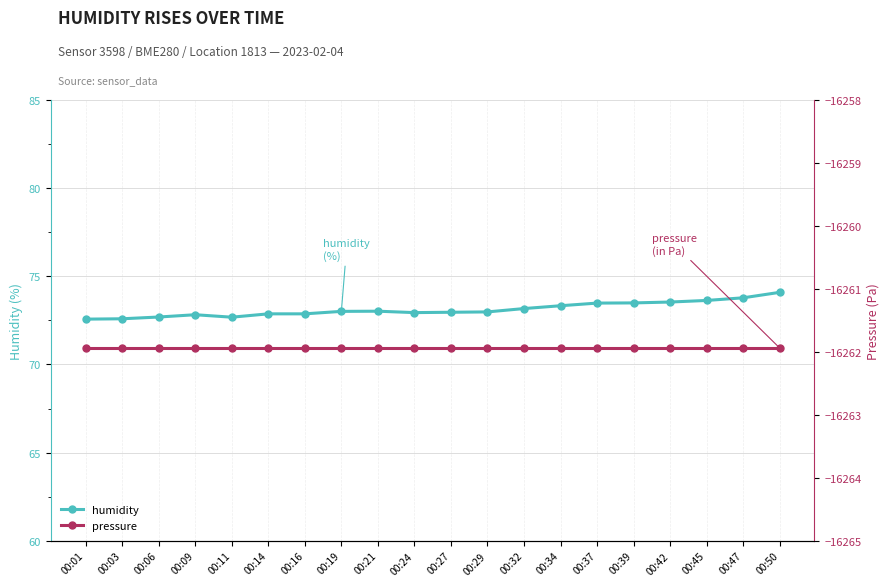

How many lines are shown in the chart?

2